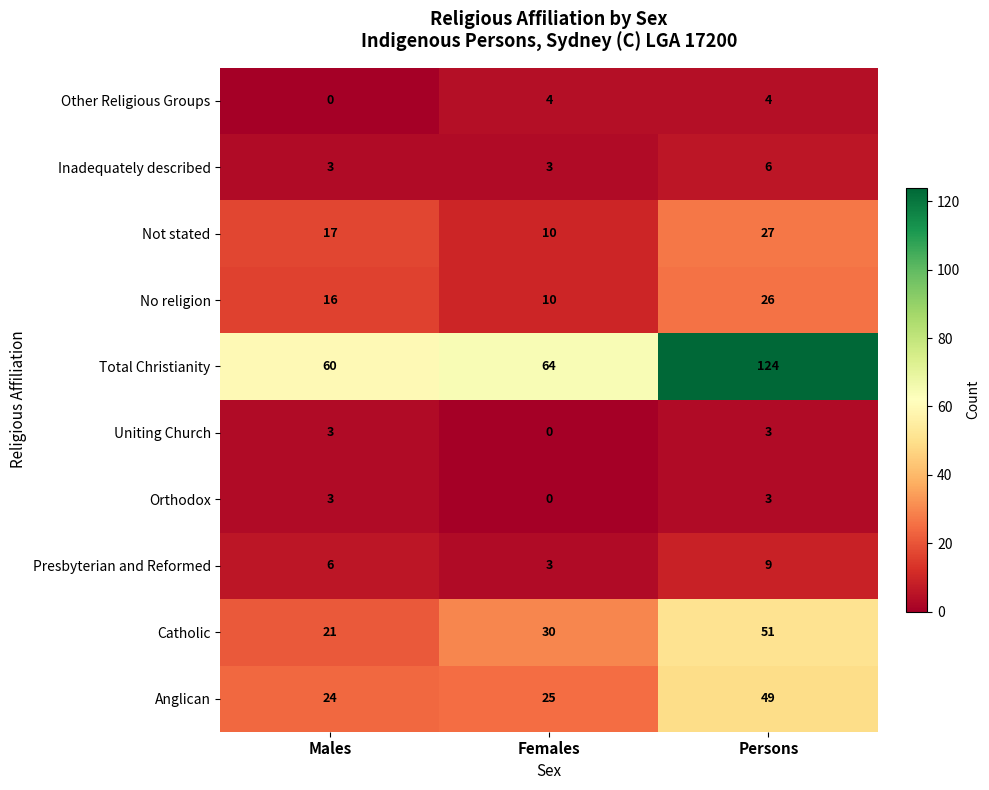

Between Males and Persons, which series saw the biggest shift?

Total Christianity